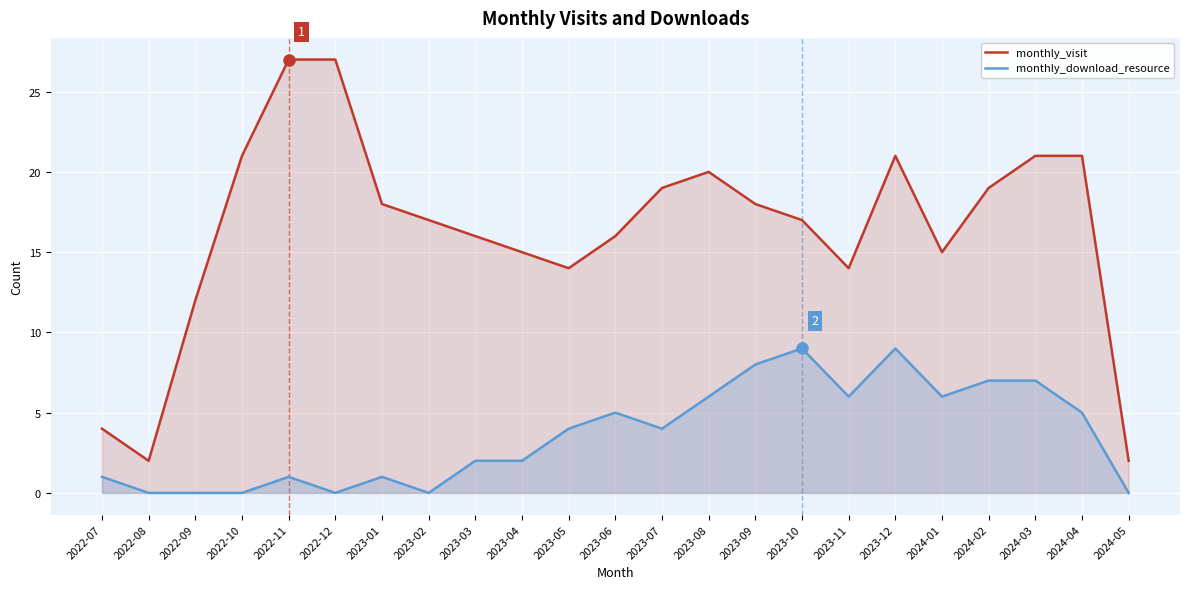

Which category has the highest value in the monthly_download_resource series?

2023-10